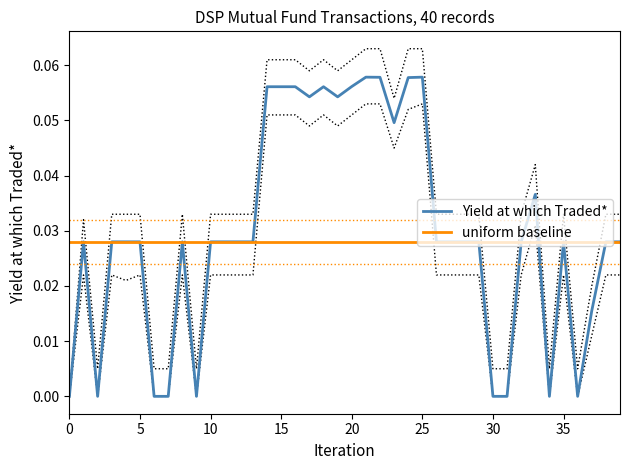

Which series has the widest spread of values?

Yield at which Traded*